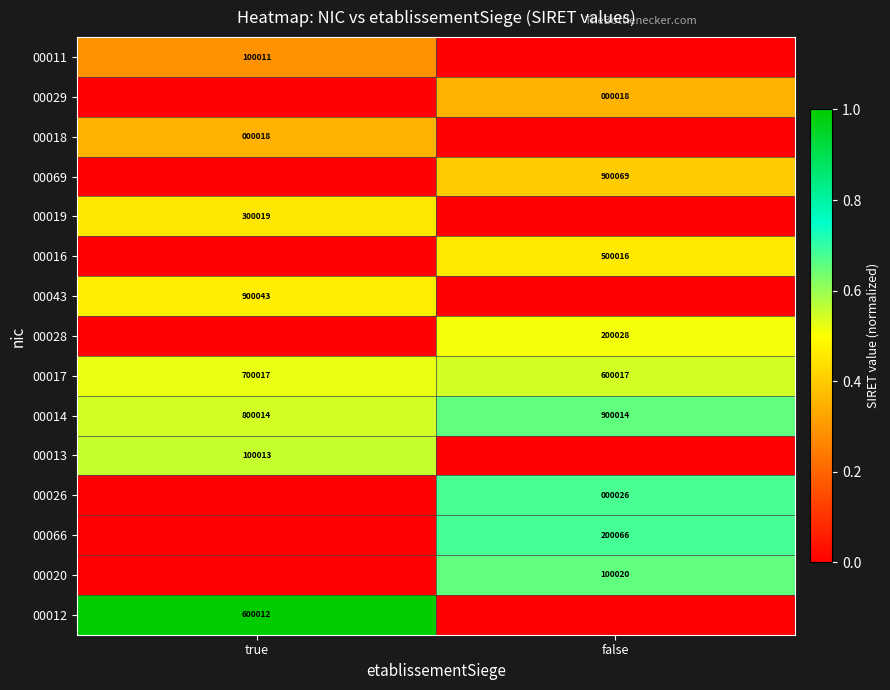

Is the value of 00017 at false greater than the value of 00016 at false?

Yes